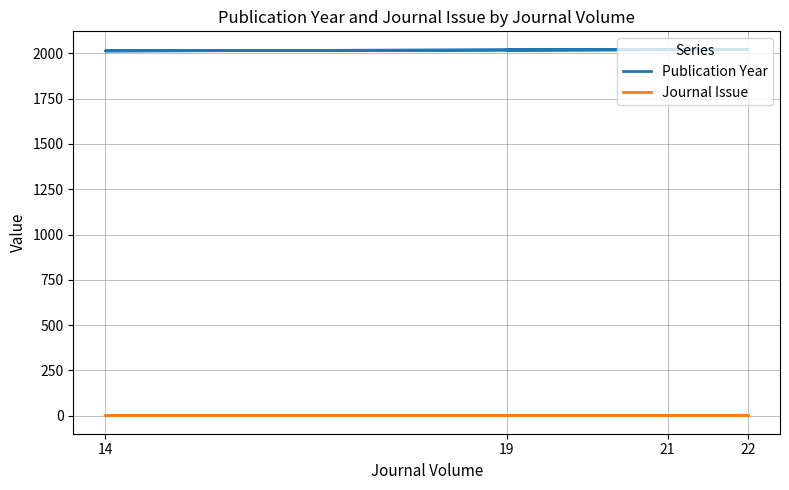

Which series has the widest spread of values?

Publication Year